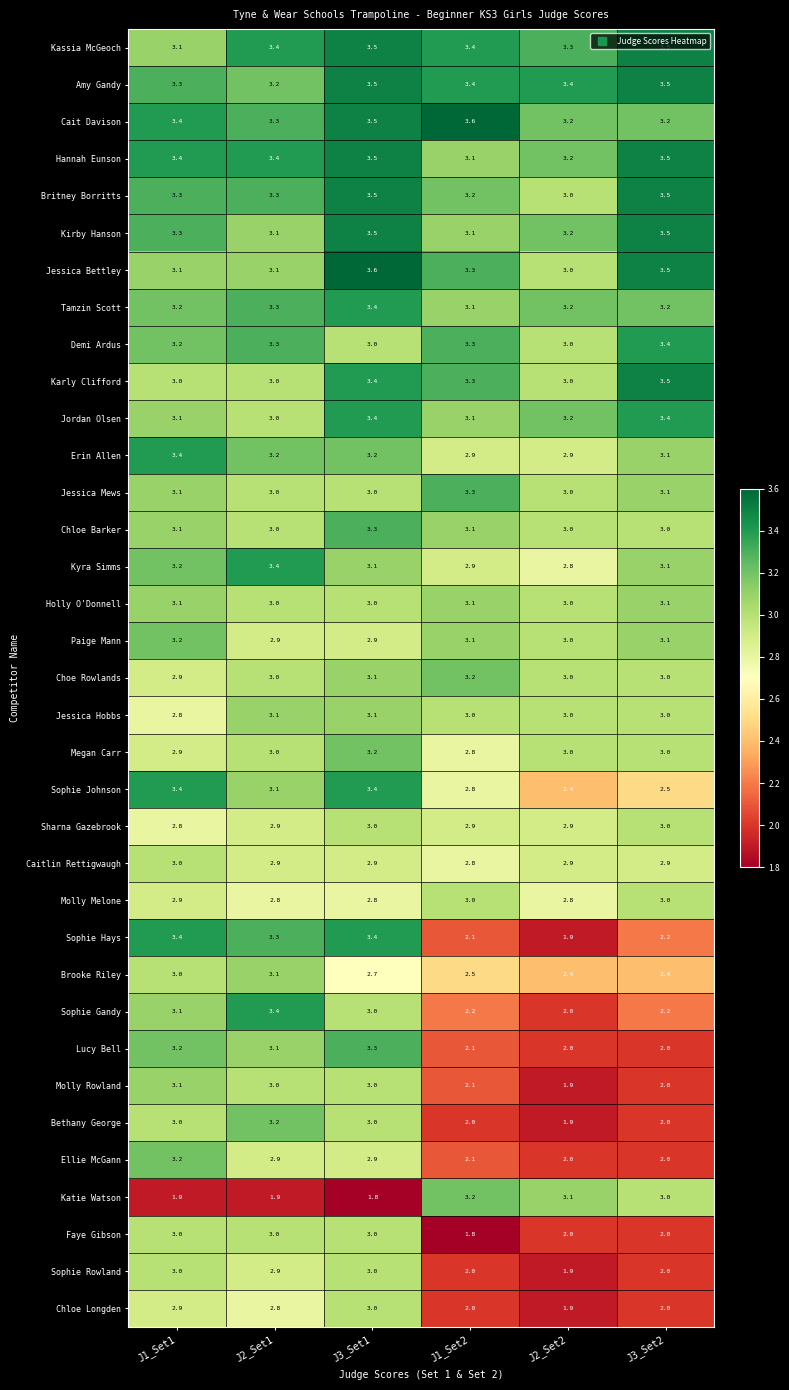

Which series has the widest spread of values?

Sophie Hays